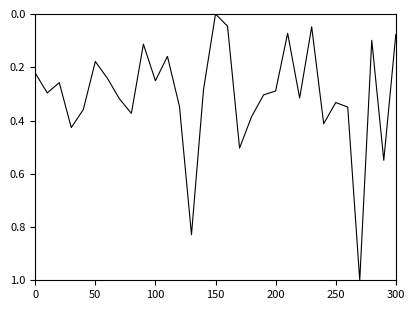

What is the difference between the maximum and minimum values?

1.0